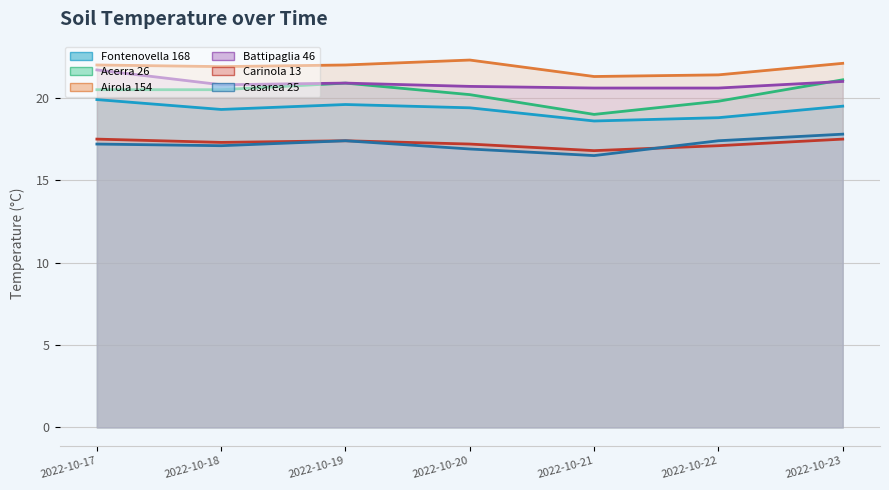

Is the value of Carinola 13 at 2022-10-18 greater than the value of Casarea 25 at 2022-10-22?

No